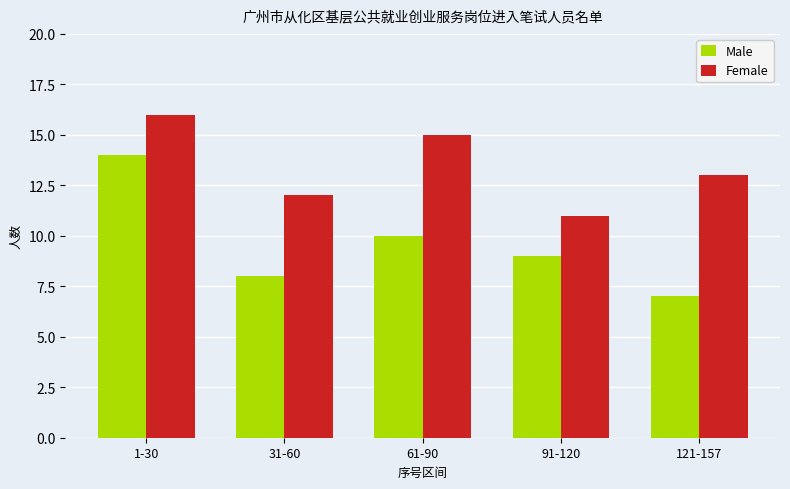

The value of Male at 121-157 is 7. True or false?

True